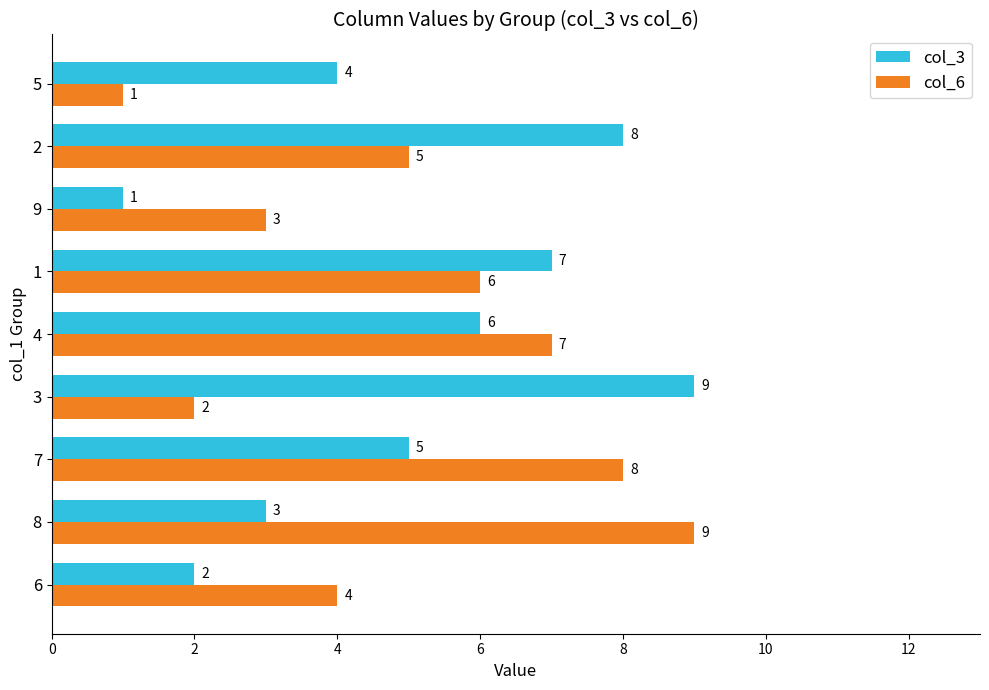

Is it true that col_6 equals 1 at 8?

False